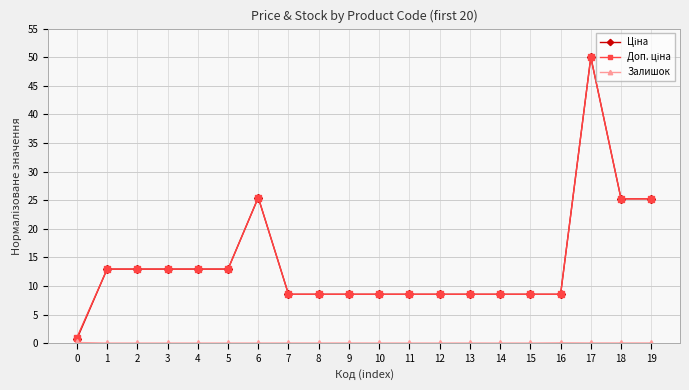

What is the greatest value displayed?

50.0